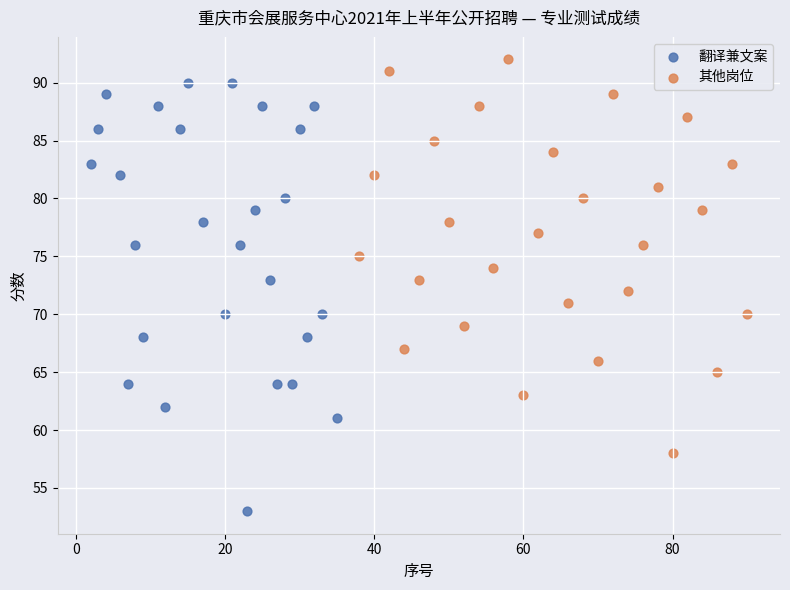

Which series contains the highest Y value?

其他岗位